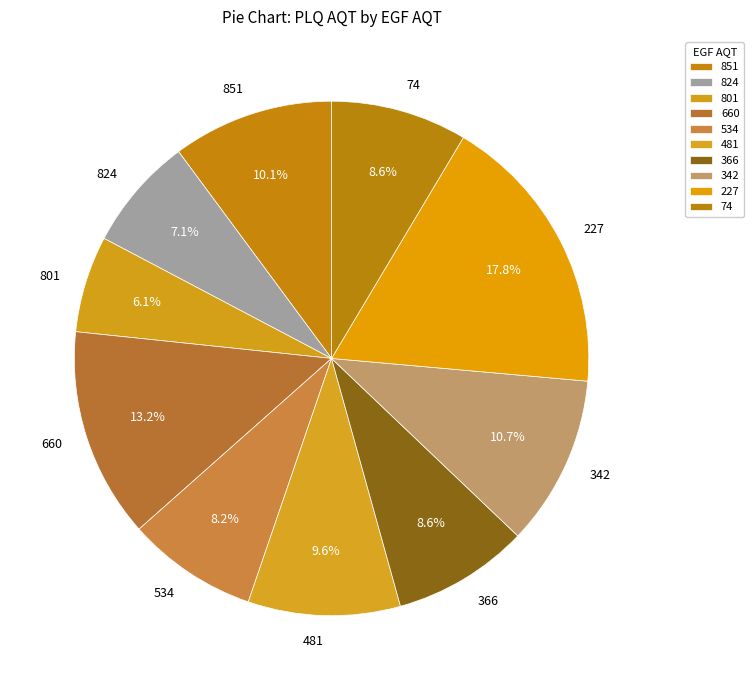

Which slice is the smallest?

801